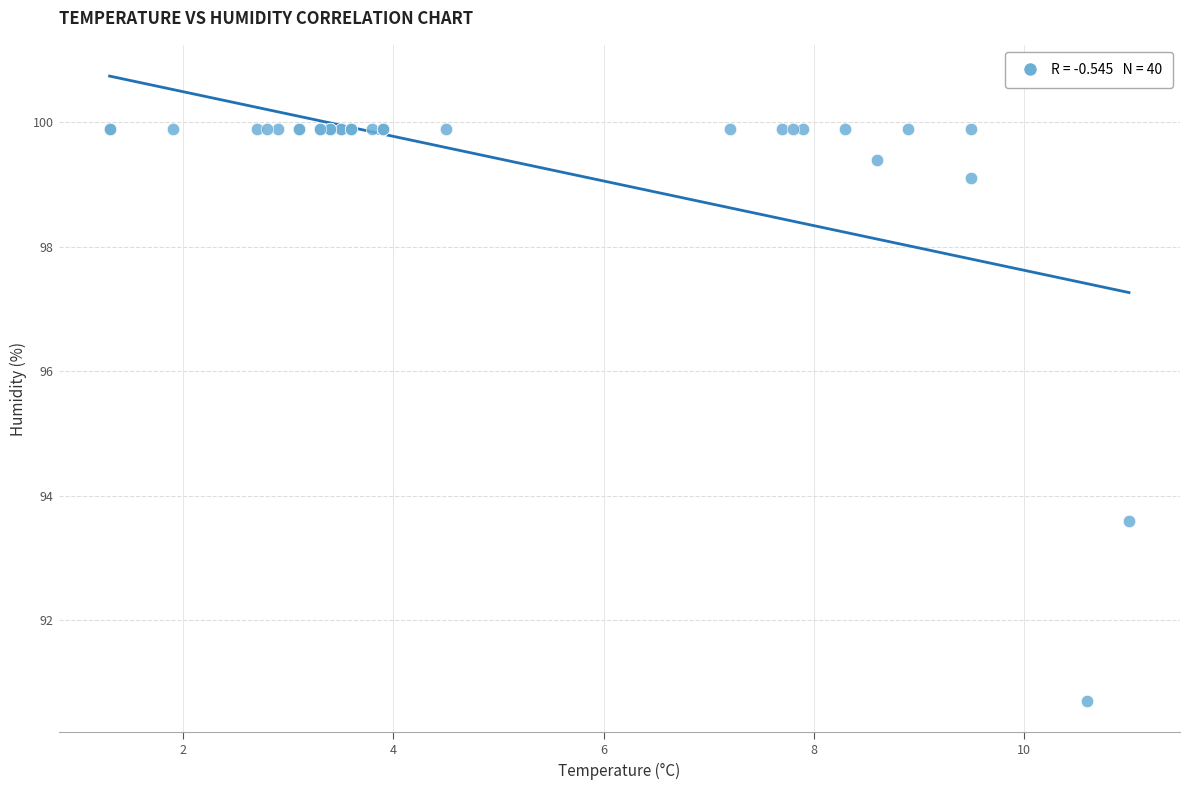

What Y value in the scatter plot is closest to 95?

93.6